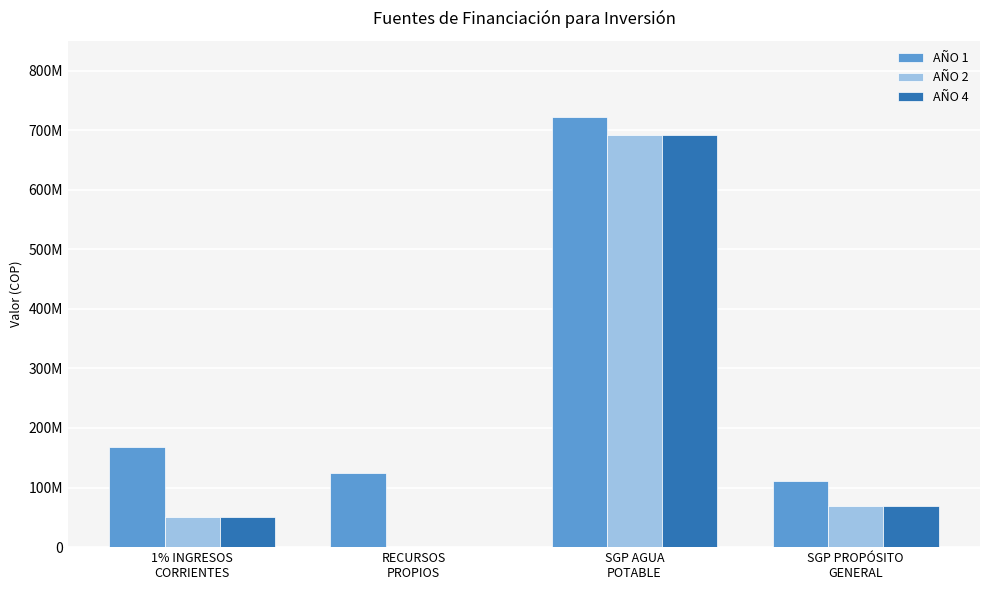

Rank the series by their maximum value, from highest to lowest.

AÑO 1, AÑO 2, AÑO 4